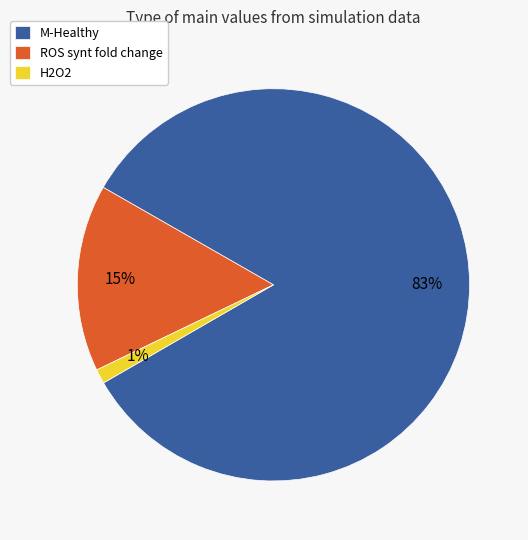

To the nearest percent, what portion does ROS synt fold change represent?

15%